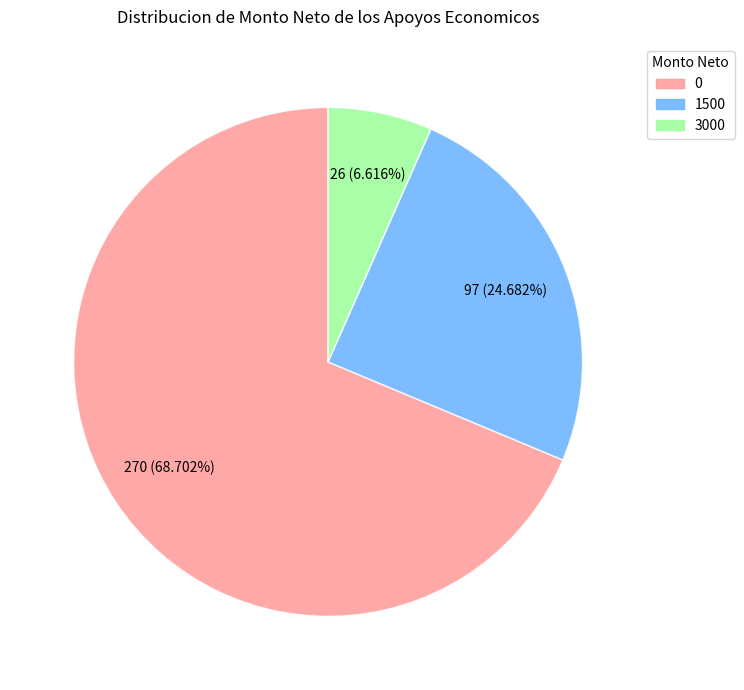

Is there any slice that represents more than half of the pie?

Yes